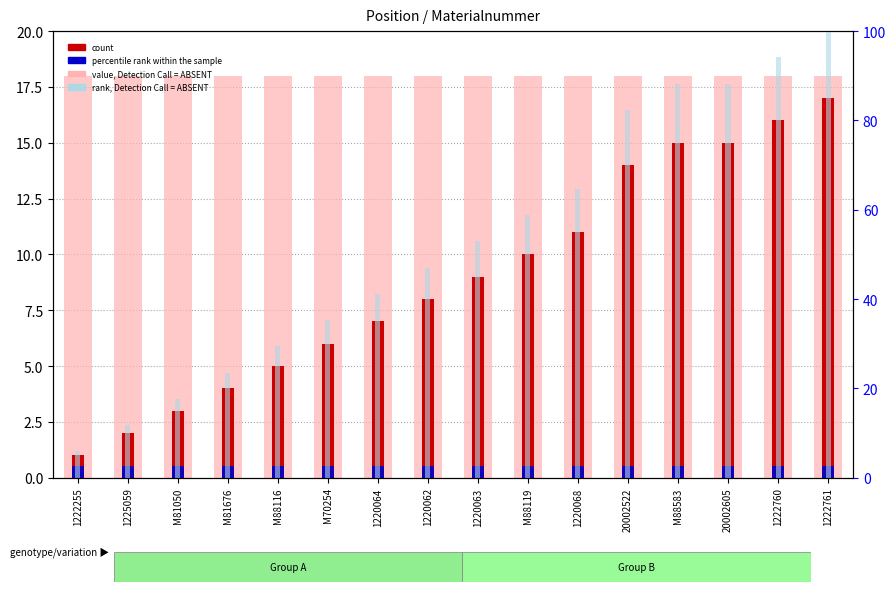

What are all the series names shown in the legend?

value, Detection Call = ABSENT, count, percentile rank within the sample, rank, Detection Call = ABSENT